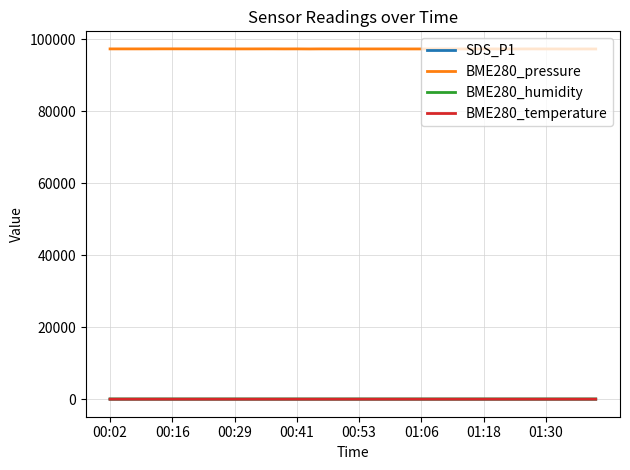

True or false: BME280_humidity and BME280_pressure intersect in this chart.

False